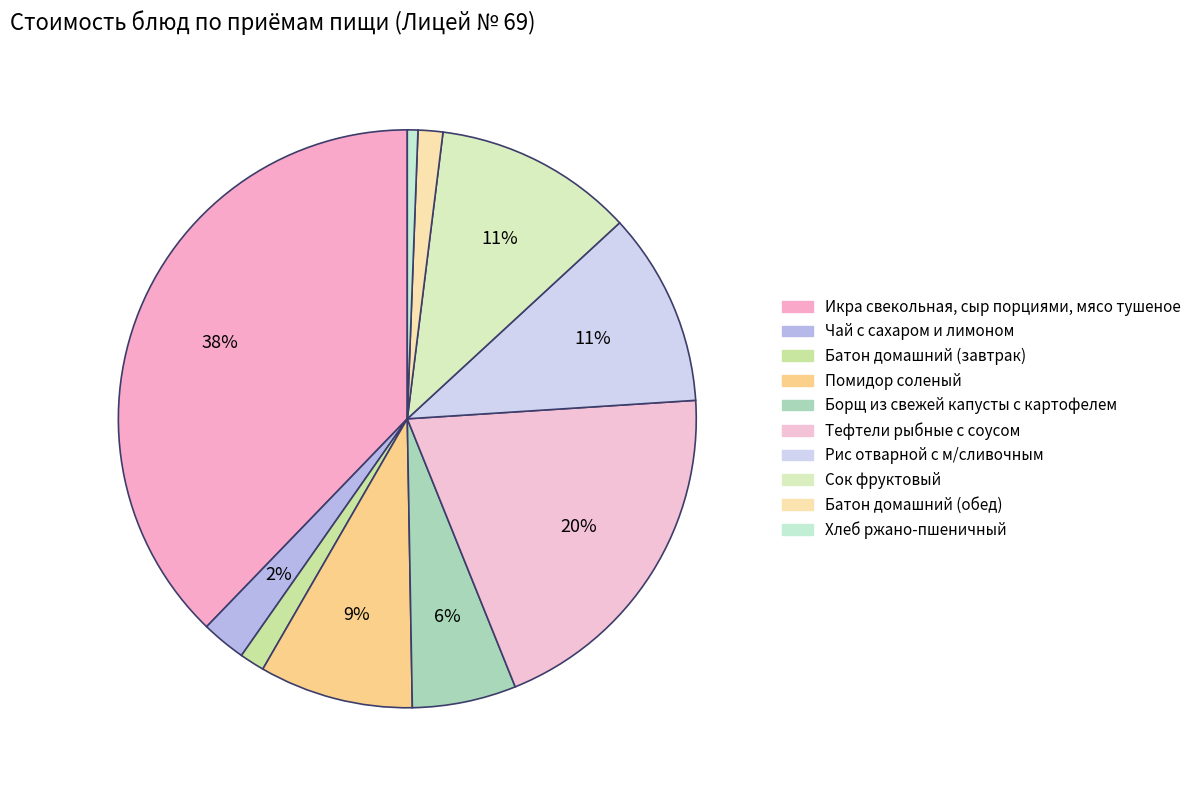

The Тефтели рыбные с соусом slice represents 20% of the pie. True or false?

True